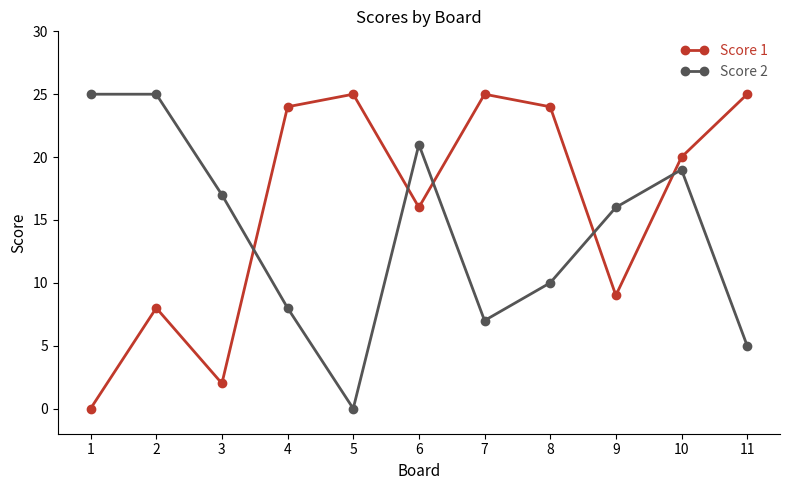

What is the value of the Score 2 point at the 8th from the left?

10